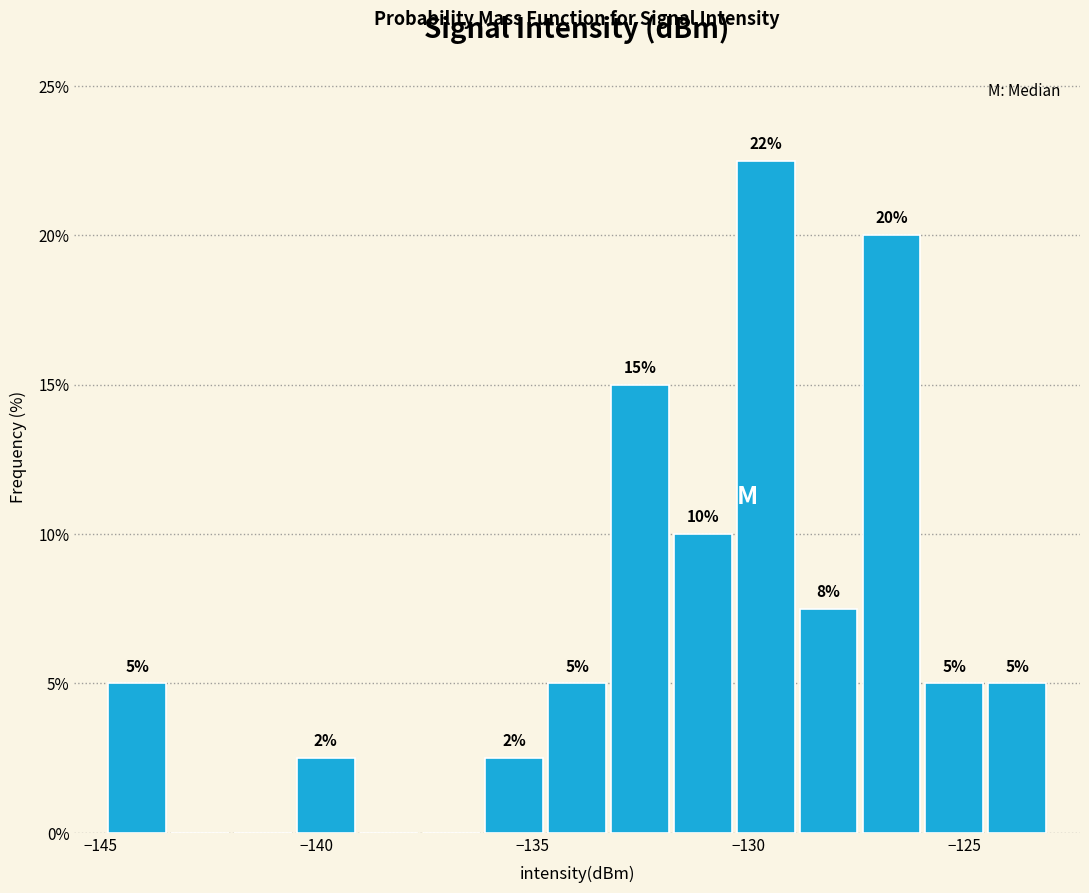

Around what value on the x-axis is the tallest bar? Give the approximate position of its centre, as read against the axis.

-129.5